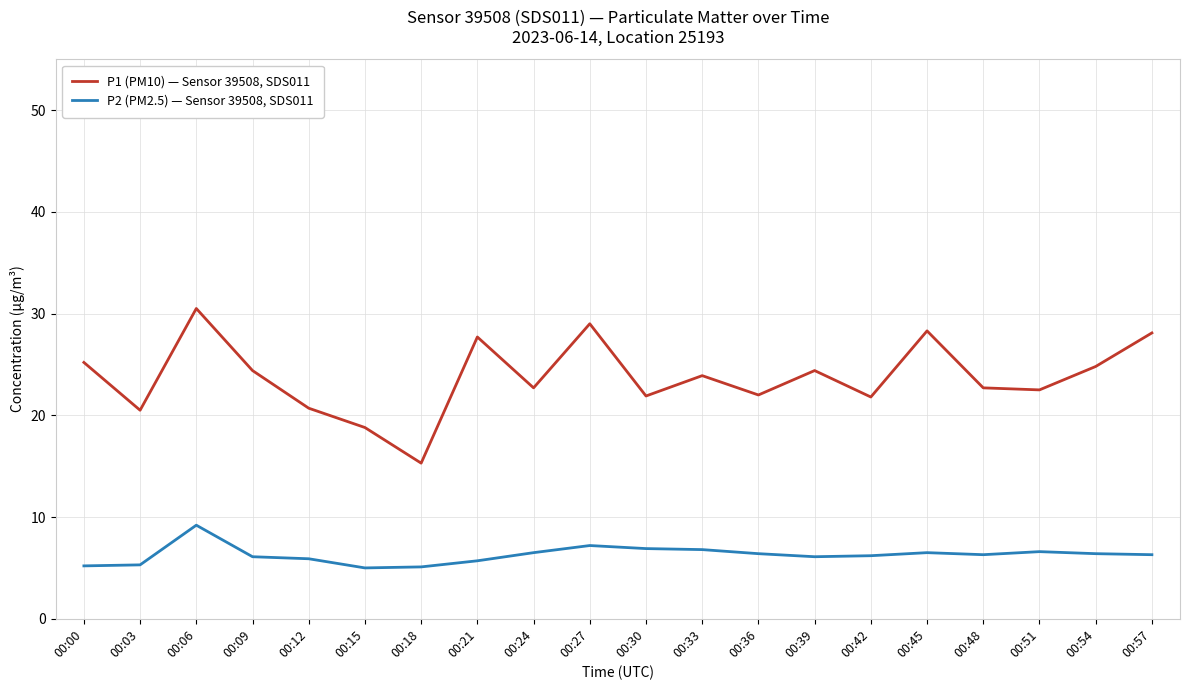

Rank the series by their average value, from lowest to highest.

P2 (PM2.5) — Sensor 39508, SDS011, P1 (PM10) — Sensor 39508, SDS011